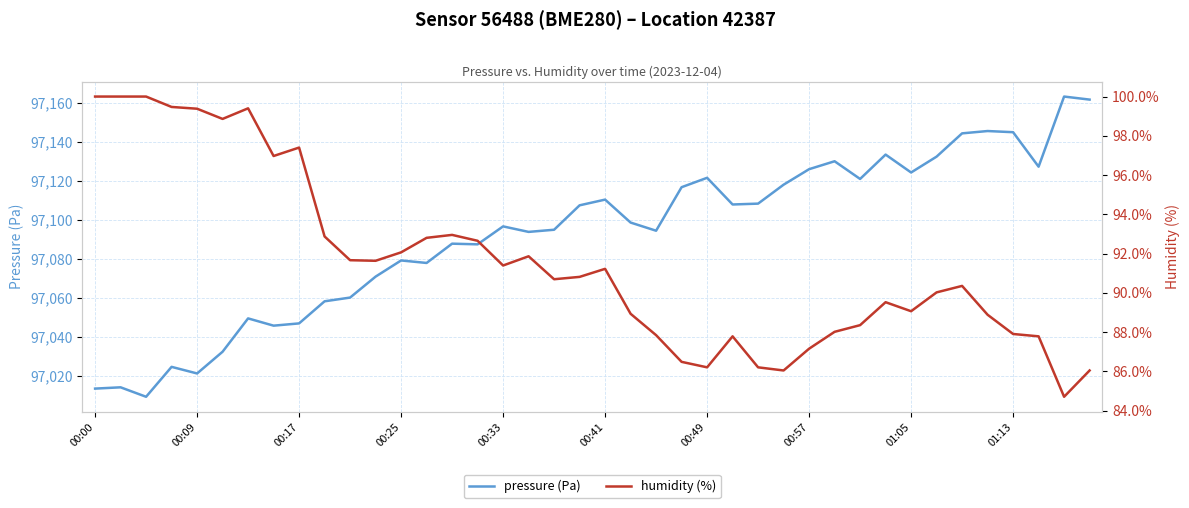

True or false: pressure and humidity intersect in this chart.

False